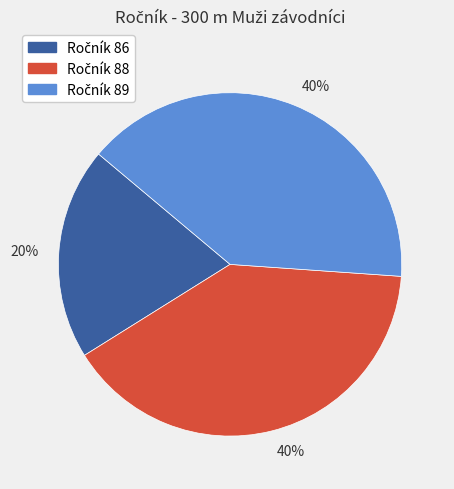

To the nearest percent, what is the average slice percentage?

33%